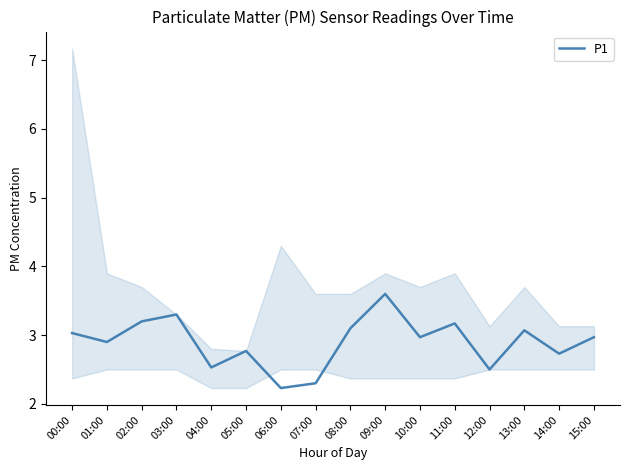

Reading left to right, what are all the values shown in this chart?

00:00=3.0	01:00=2.9	02:00=3.2	03:00=3.3	04:00=2.5	05:00=2.8	06:00=2.2	07:00=2.3	08:00=3.1	09:00=3.6	10:00=3.0	11:00=3.2	12:00=2.5	13:00=3.1	14:00=2.7	15:00=3.0